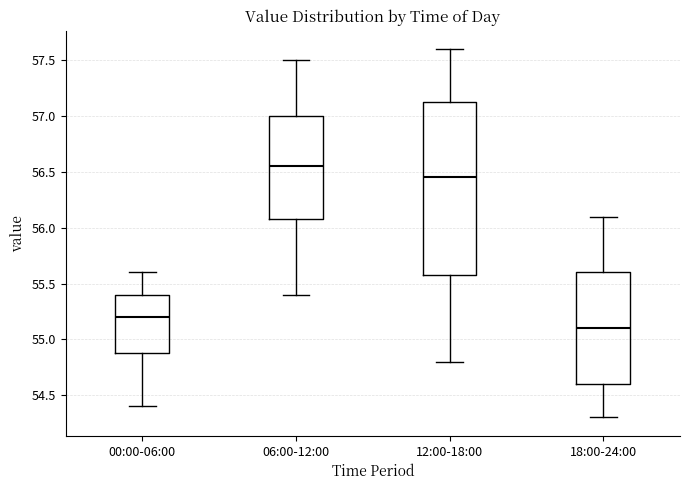

Reading left to right, transcribe this box plot: for each box, give where its median line is, the range the box spans, and where its two whiskers end, as read against the y-axis. The values are not printed on the chart, so give them approximately, as read against the axis.

00:00-06:00: median 55.20, box 54.90 to 55.40, whiskers 54.40 to 55.60
06:00-12:00: median 56.55, box 56.10 to 57.00, whiskers 55.40 to 57.50
12:00-18:00: median 56.45, box 55.60 to 57.15, whiskers 54.80 to 57.60
18:00-24:00: median 55.10, box 54.60 to 55.60, whiskers 54.30 to 56.10